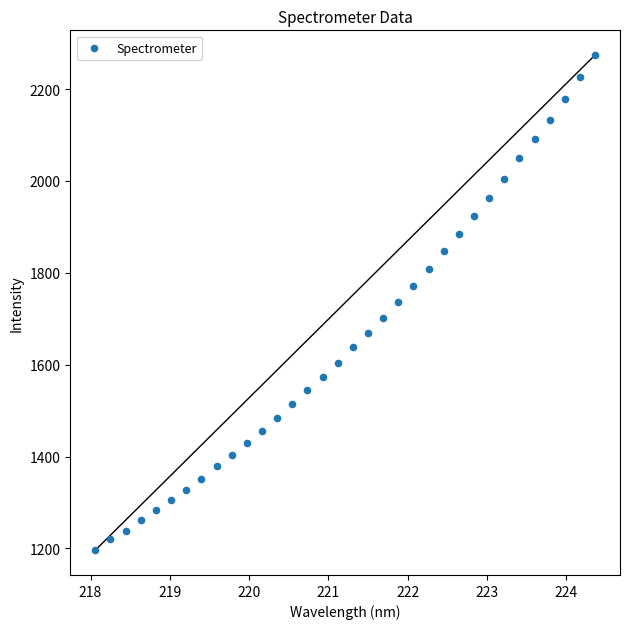

What is the range of Y values (max minus min)?

1078.1